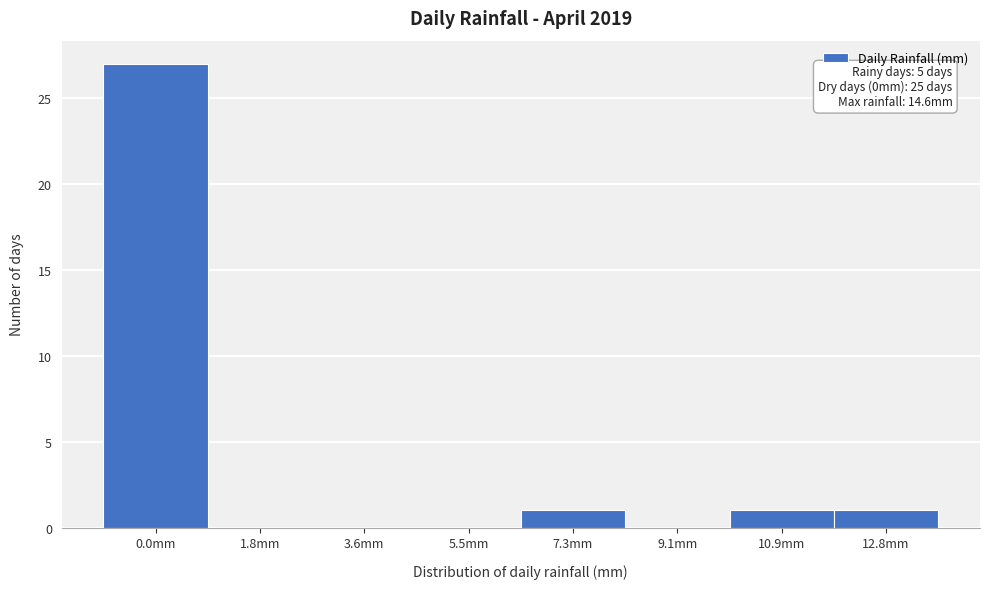

Reading left to right, what are all the values shown in this chart?

0.0mm=27	1.8mm=0	3.6mm=0	5.5mm=0	7.3mm=1	9.1mm=0	10.9mm=1	12.8mm=1